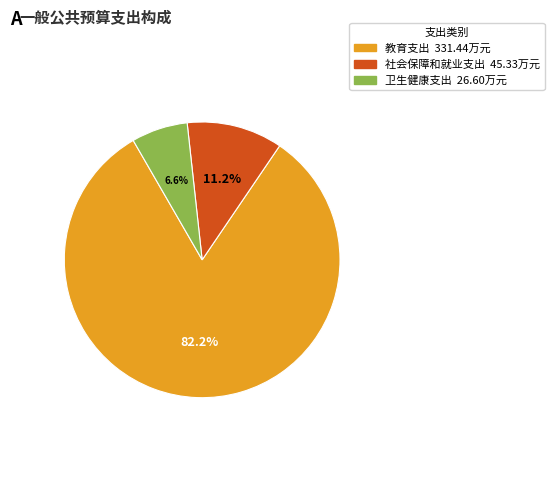

To the nearest percent, what is the combined percentage of 社会保障和就业支出 and 教育支出?

93%